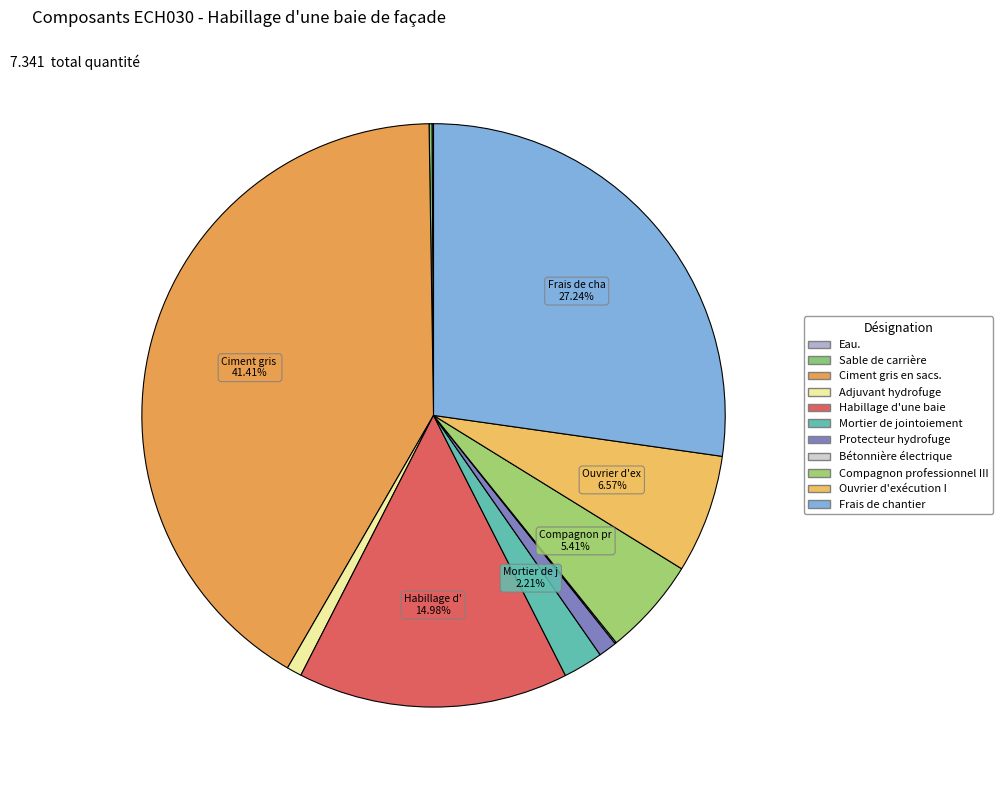

What is the change in value from Mortier de jointoiement to Compagnon professionnel III?

+0.2